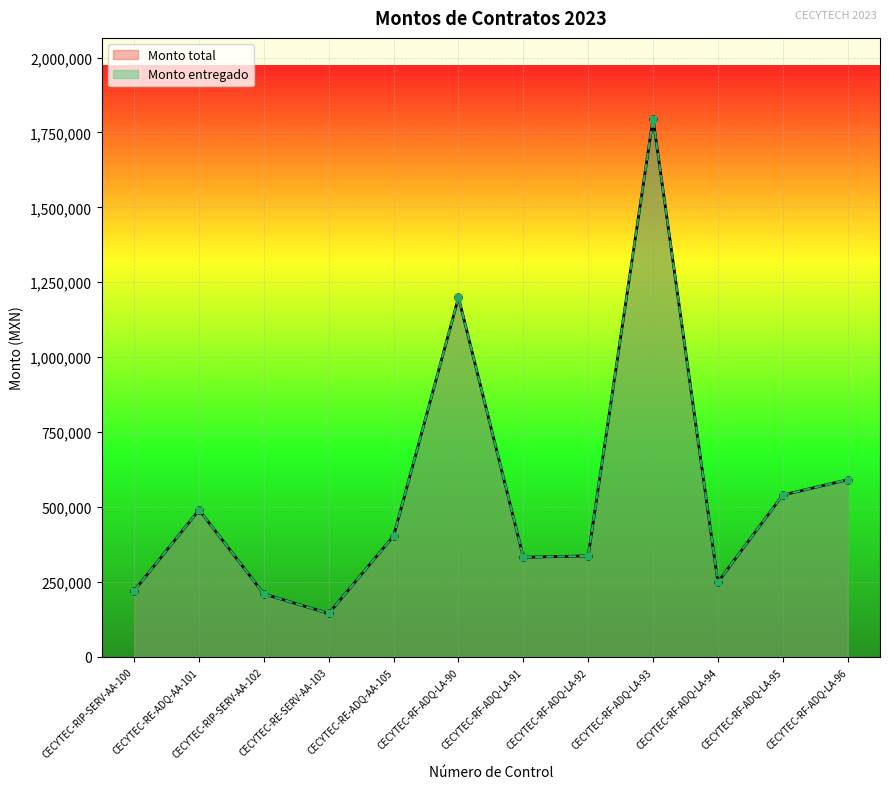

What value does the Monto entregado series have at CECYTEC-RE-ADQ-AA-105?

403499.7